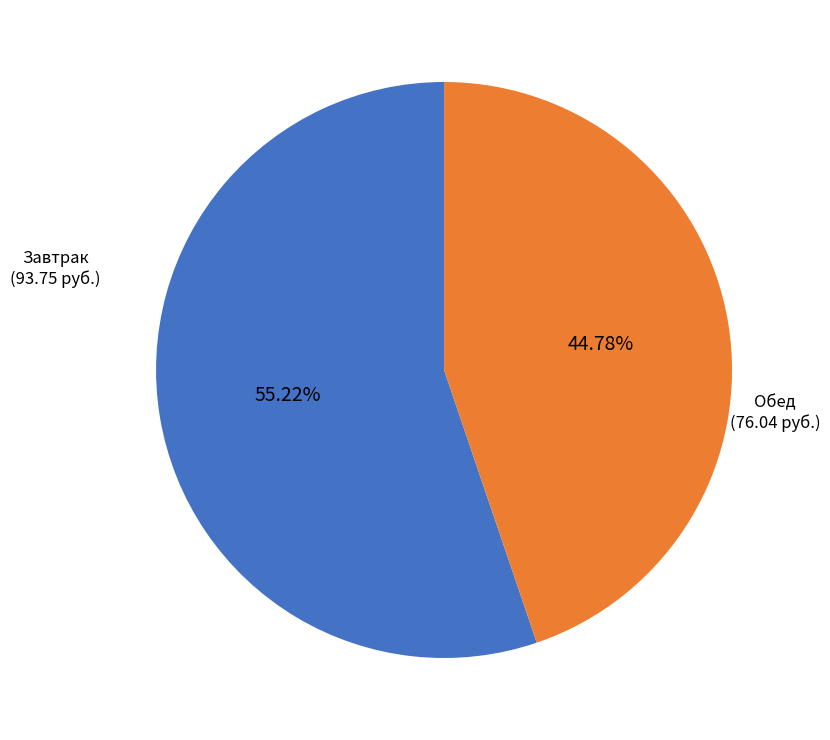

Is there a majority slice in this chart?

Yes